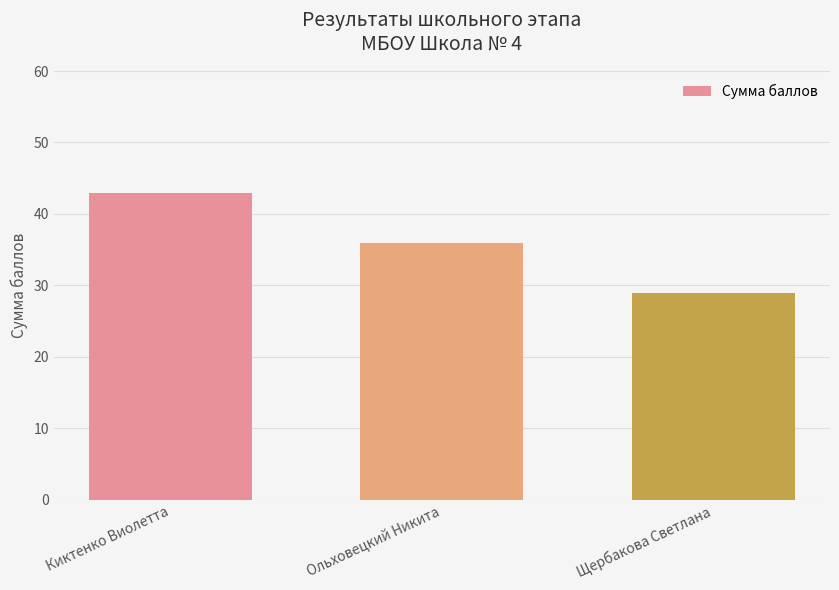

Reading left to right, what are all the values shown in this chart?

Киктенко Виолетта=43	Ольховецкий Никита=36	Щербакова Светлана=29